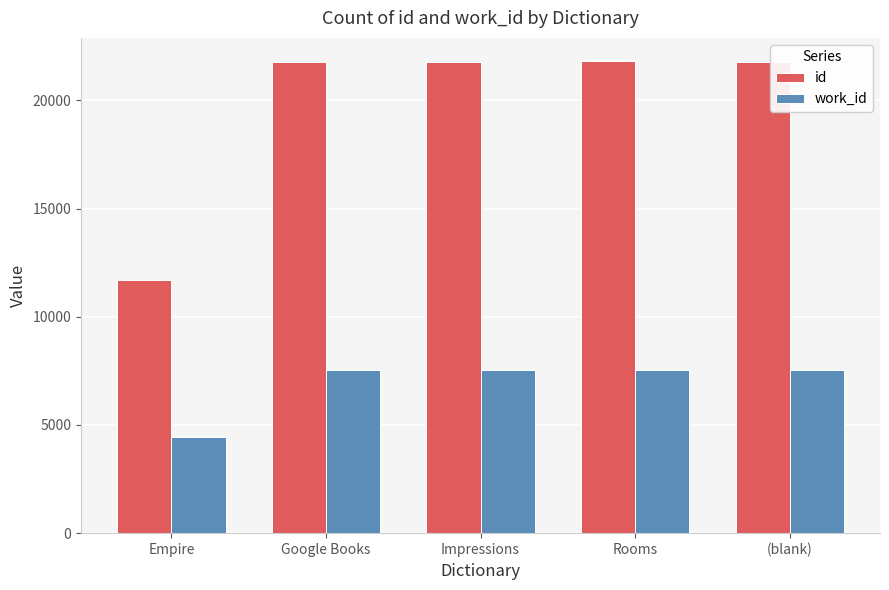

True or false: id has a value of 21789 at Impressions.

True